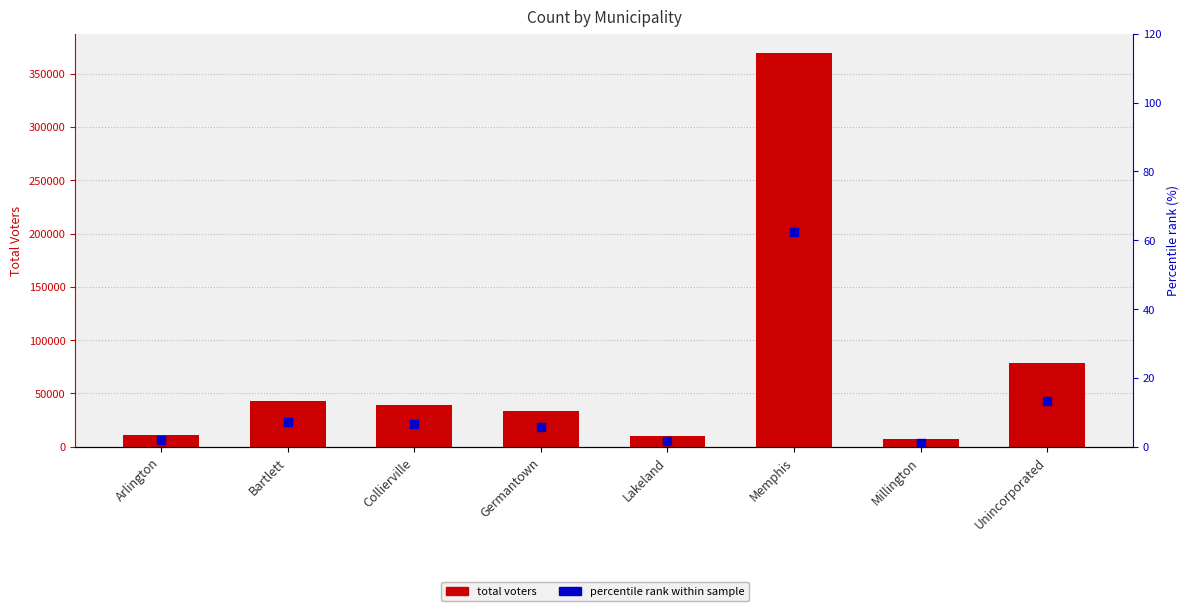

Which series reaches the minimum Y coordinate?

Percentile rank within sample